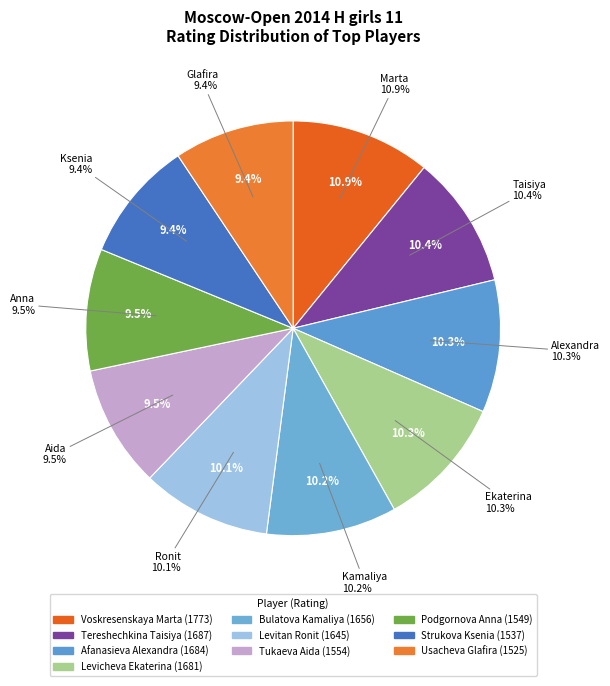

What portion of the pie excludes 1687?

89.6%